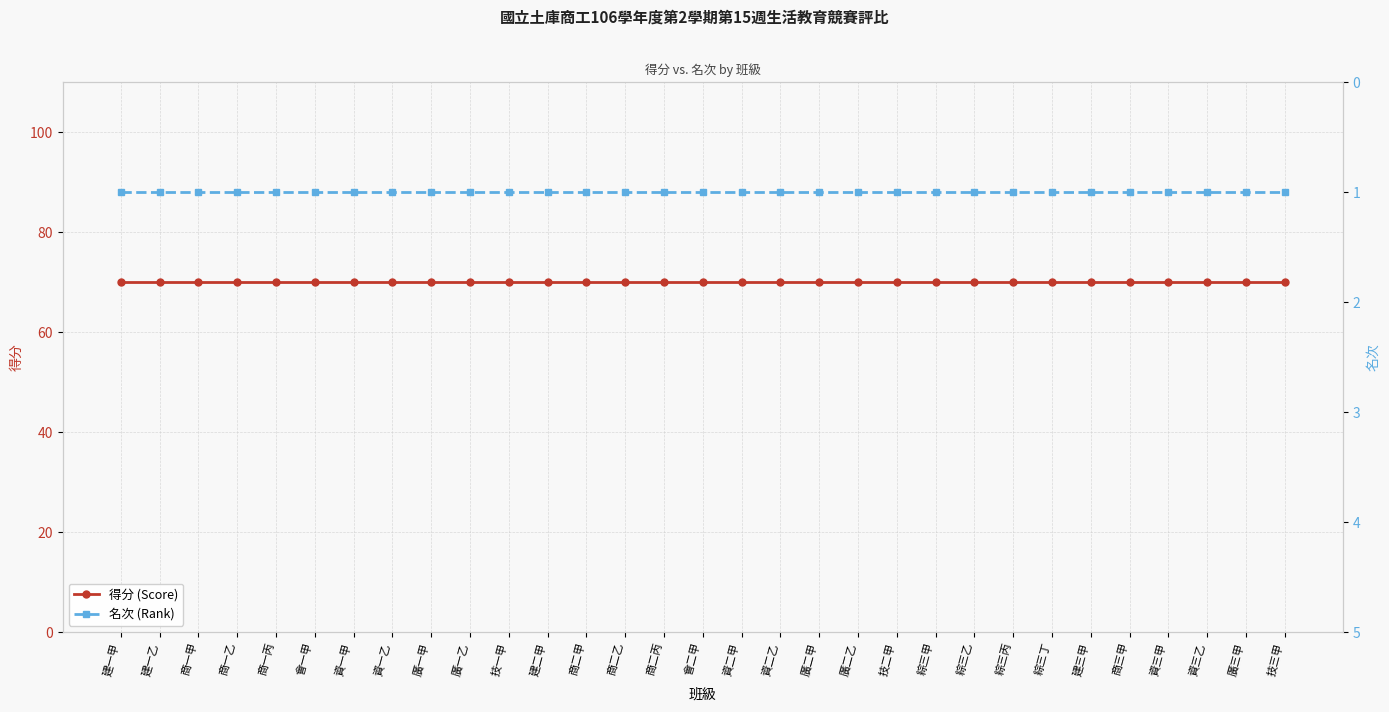

What position from the right is 商二乙?

18